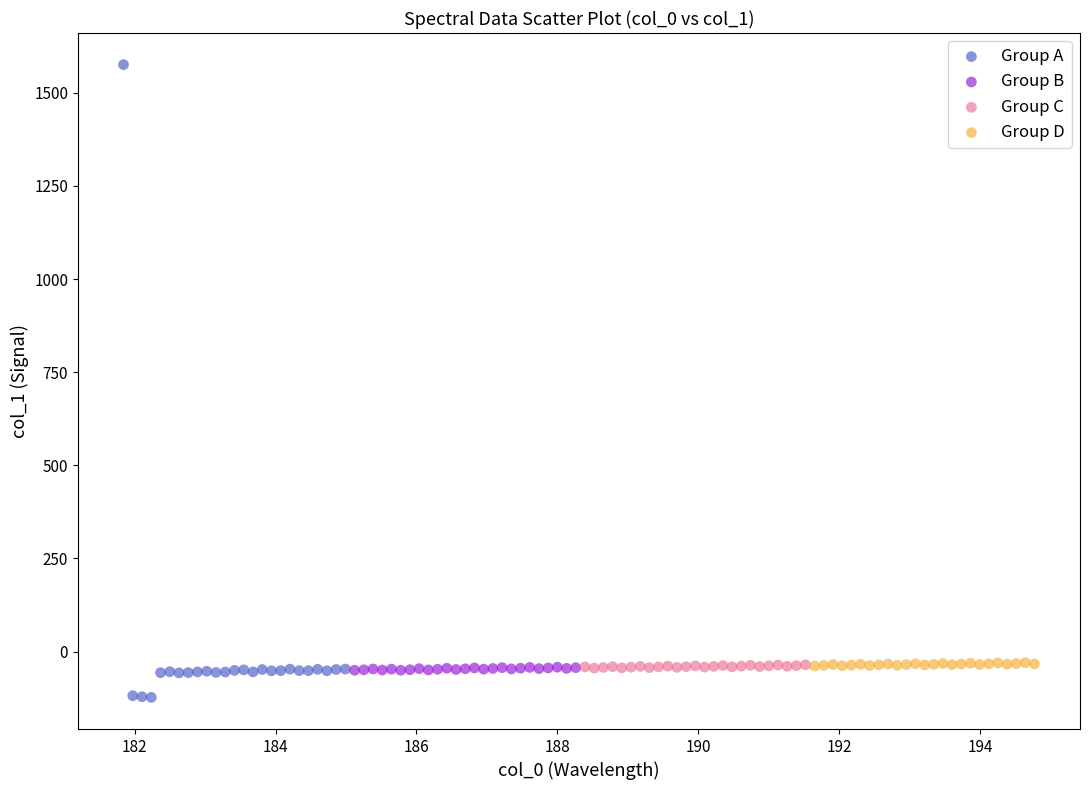

Which series has the largest Y range (max minus min)?

Group A